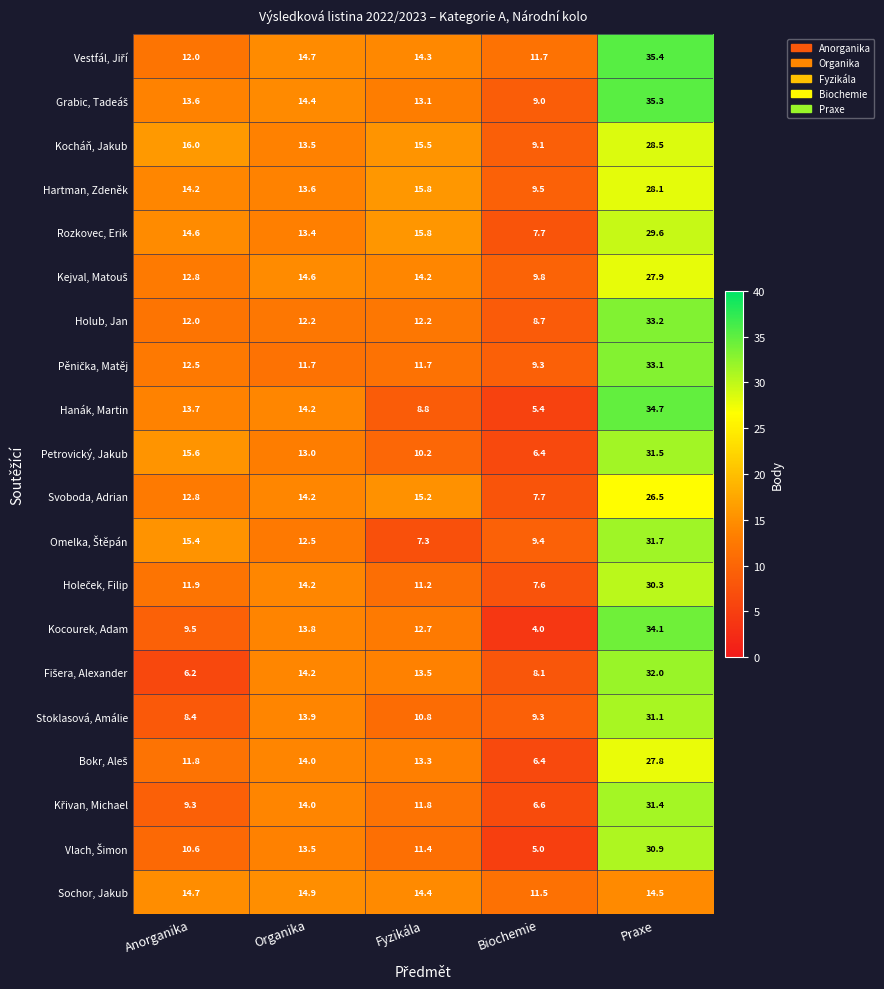

What is the minimum value shown in the chart?

4.0